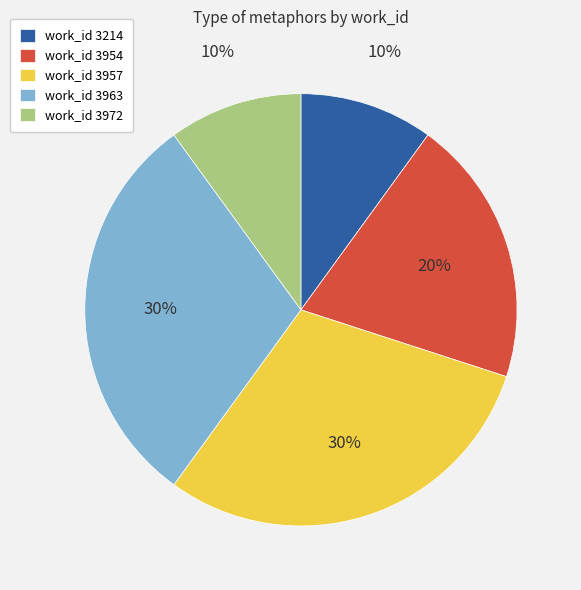

To the nearest percent, what portion does work_id 3214 represent?

10%